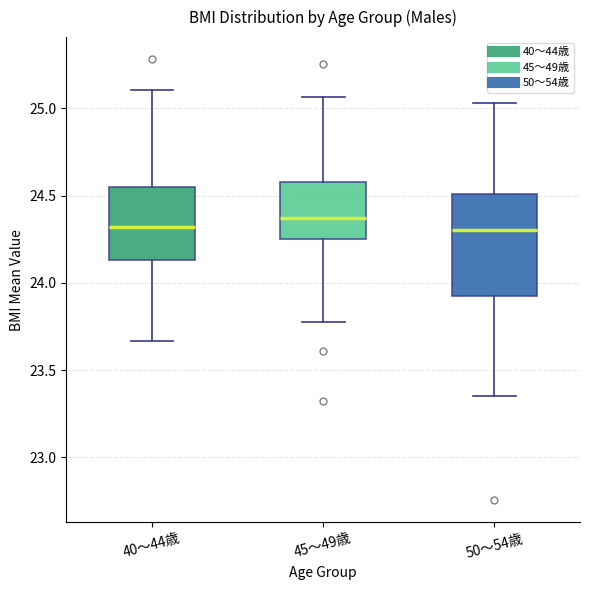

Reading left to right, transcribe this box plot: for each box, give where its median line is, the range the box spans, and where its two whiskers end, as read against the y-axis. The values are not printed on the chart, so give them approximately, as read against the axis.

40～44歳: median 24.30, box 24.15 to 24.55, whiskers 23.65 to 25.10
45～49歳: median 24.35, box 24.25 to 24.60, whiskers 23.80 to 25.05
50～54歳: median 24.30, box 23.90 to 24.50, whiskers 23.35 to 25.05